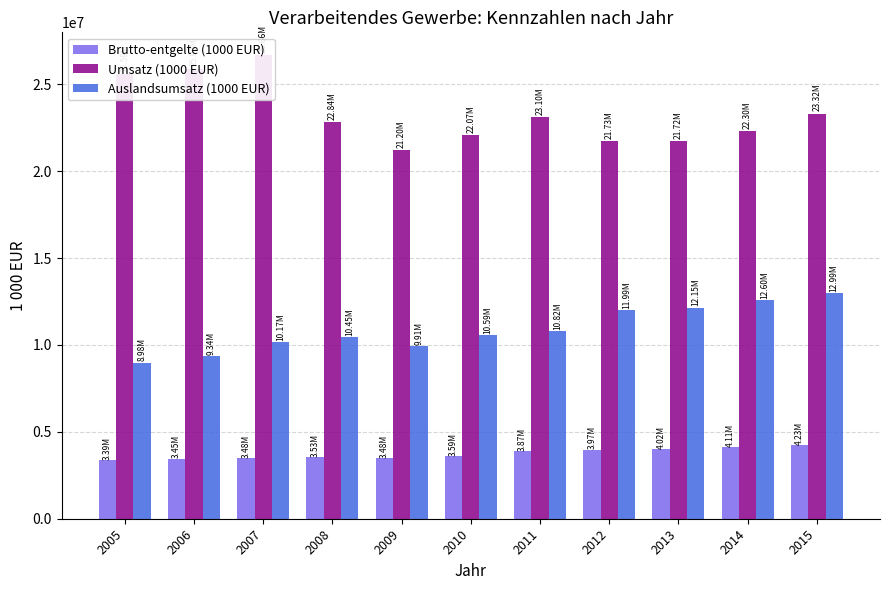

Which category has the lowest value across all series?

2005